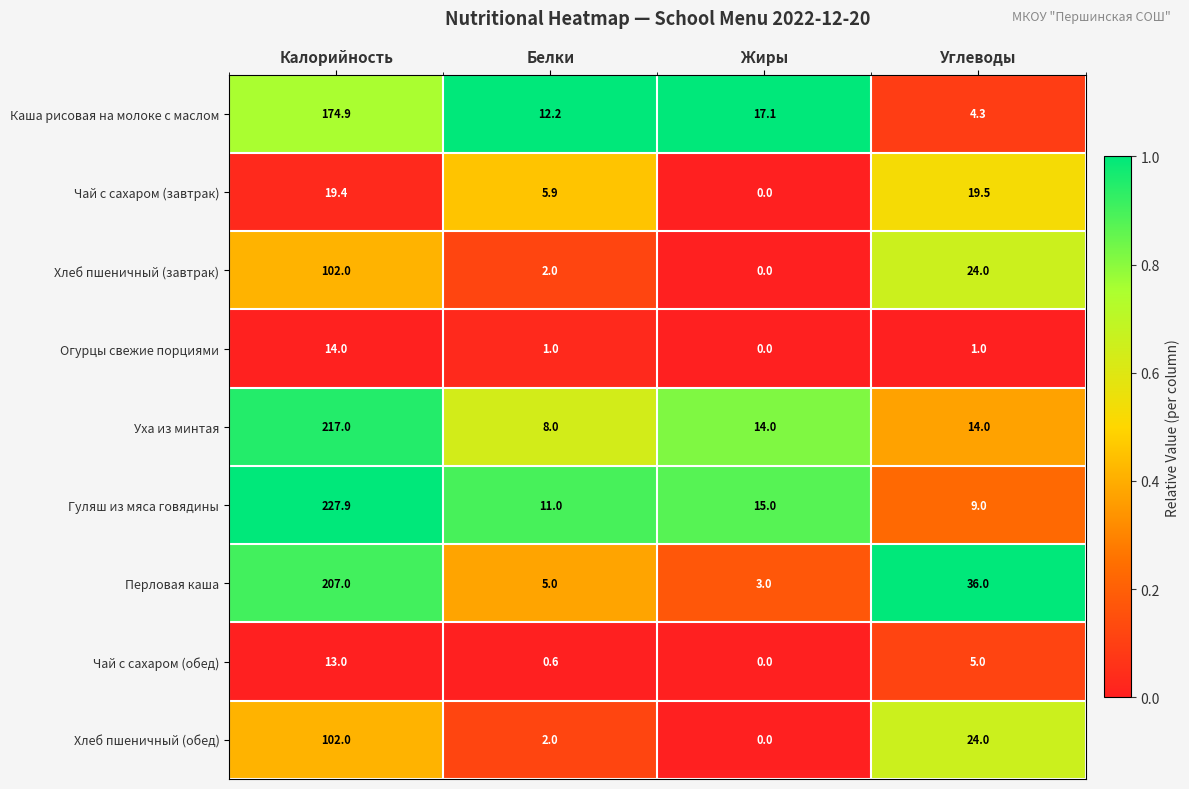

What is the sum of all Чай с сахаром (обед) values?

18.6